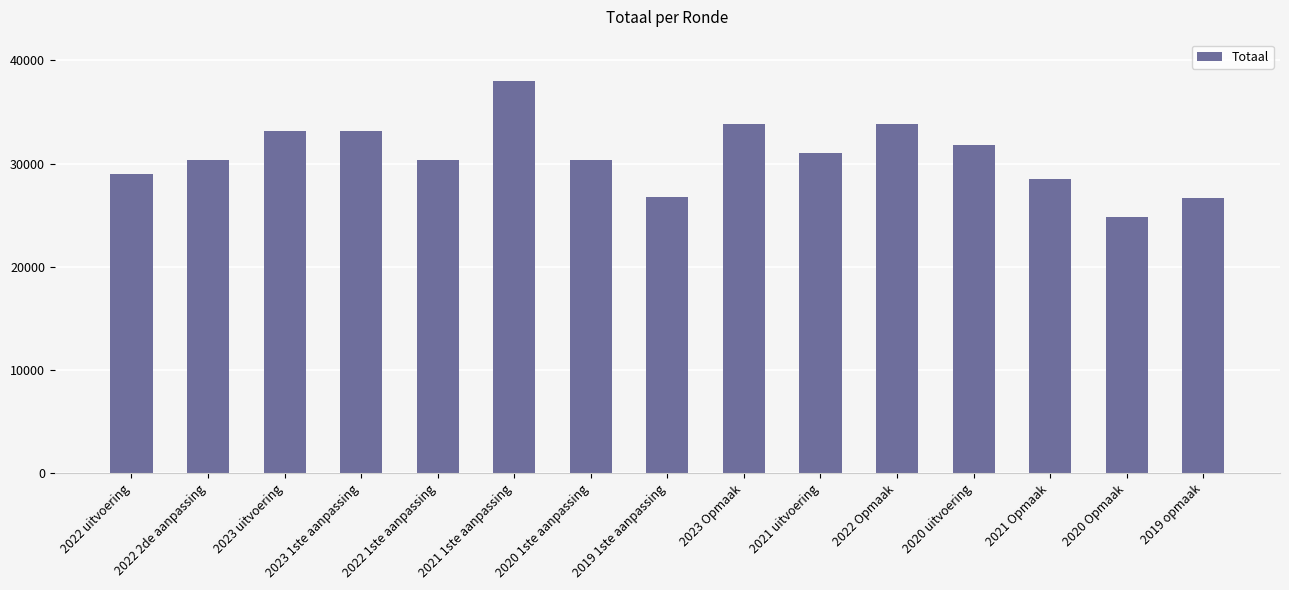

At which label does the data first exceed 30335?

2023 uitvoering